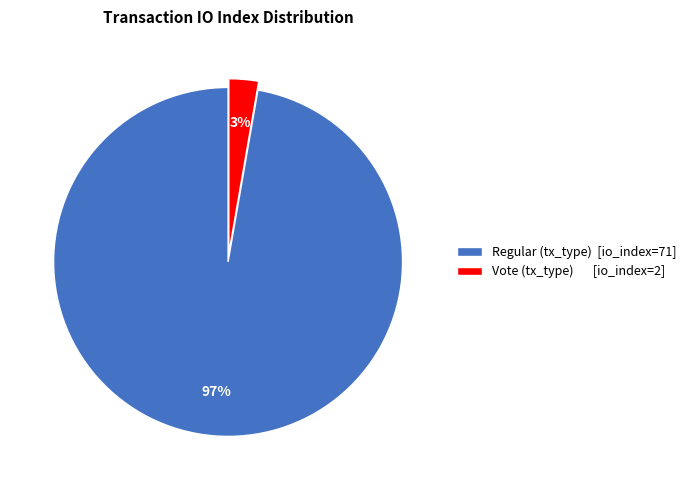

What percentage is the Vote (tx_type) [io_index=2] slice, to the nearest percent?

3%